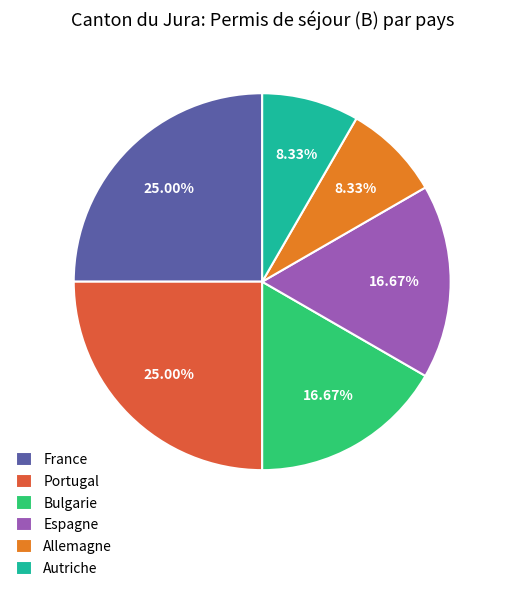

How many segments does this pie chart have?

6